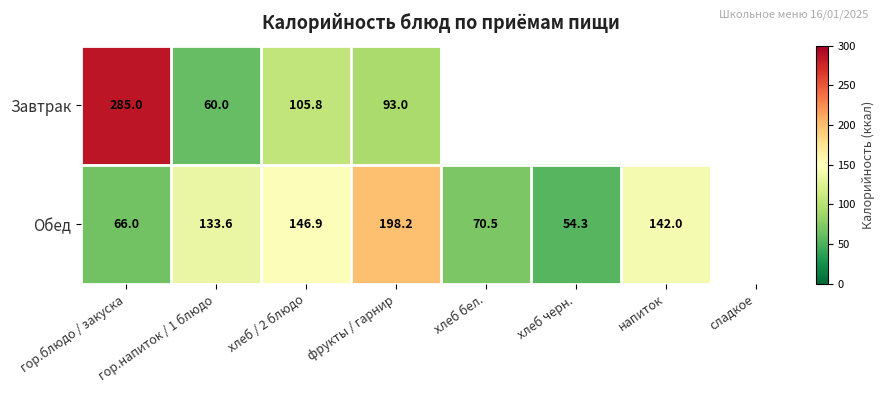

What is the total value across all series at гор.напиток / 1 блюдо?

193.6